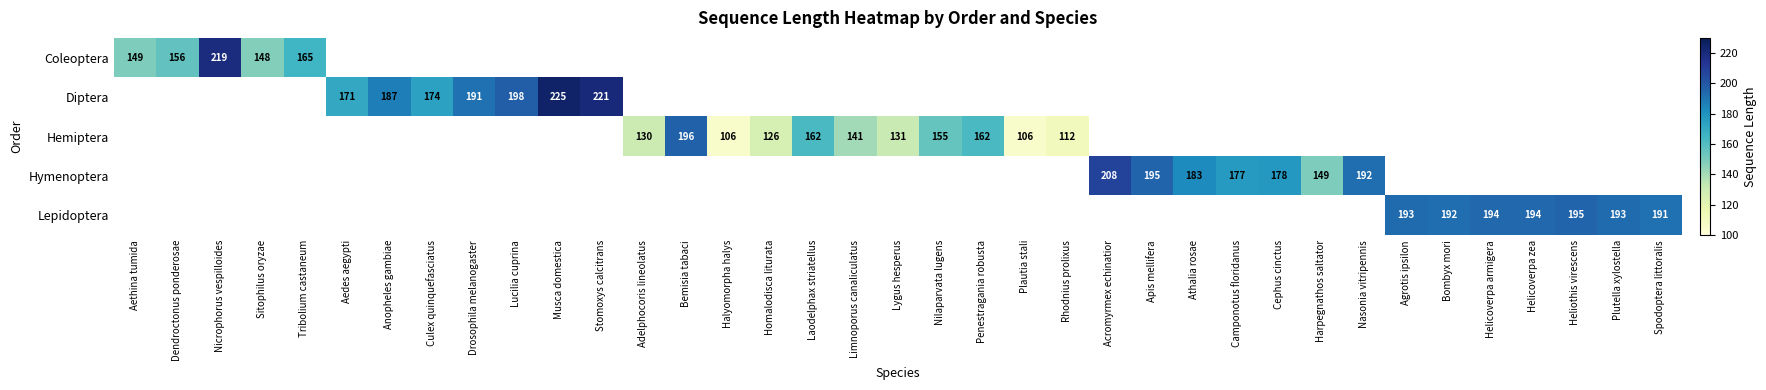

The Diptera series shows 148 at Stomoxys calcitrans. True or false?

False